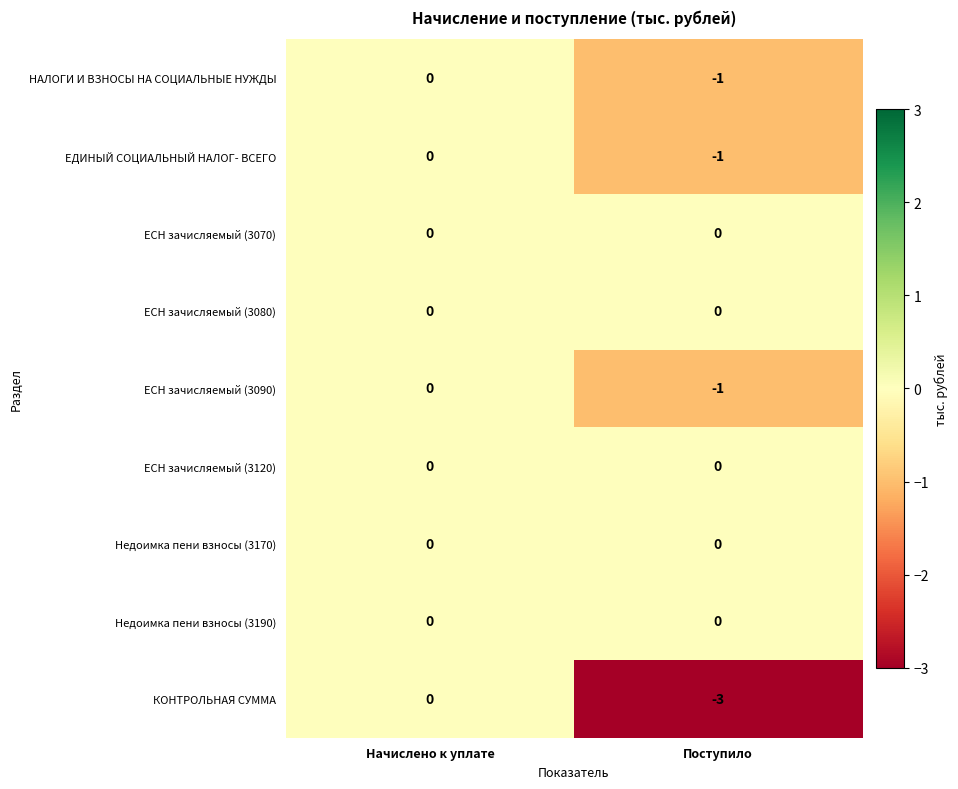

Which series has the widest spread of values?

КОНТРОЛЬНАЯ СУММА